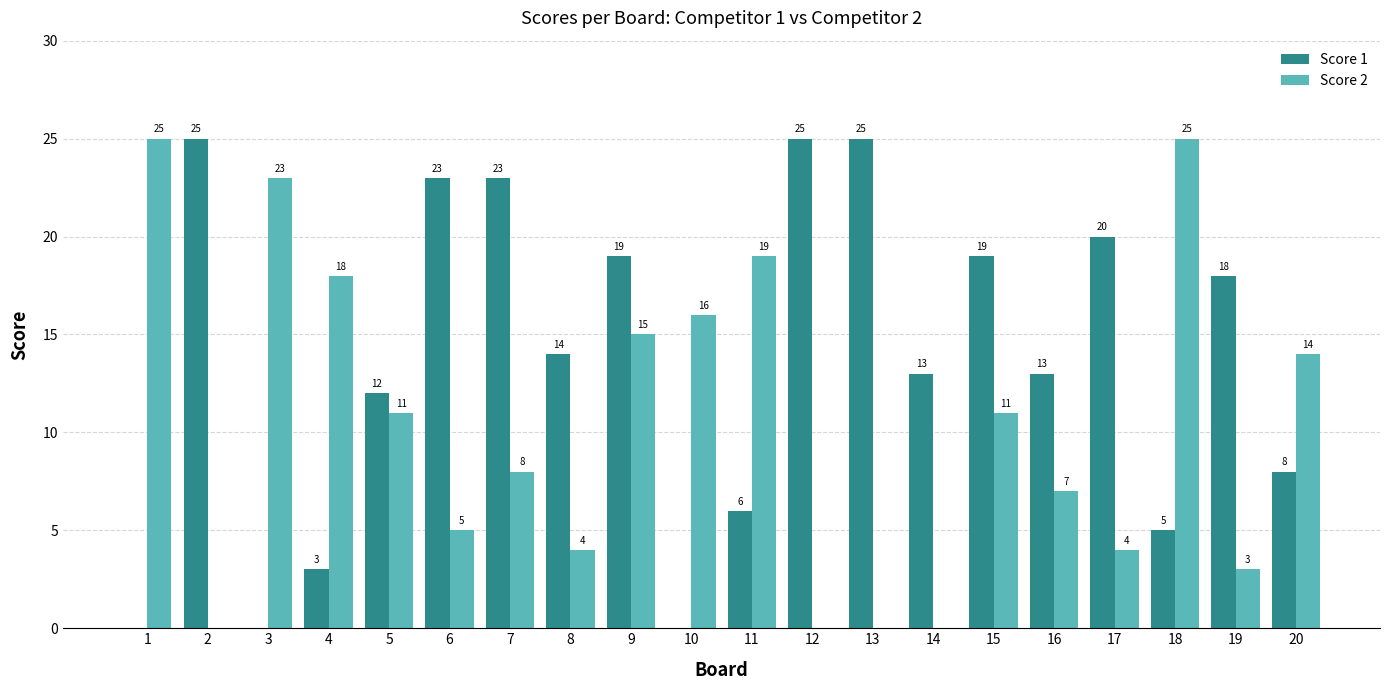

Is it true that Score 2 equals 7 at 16?

True